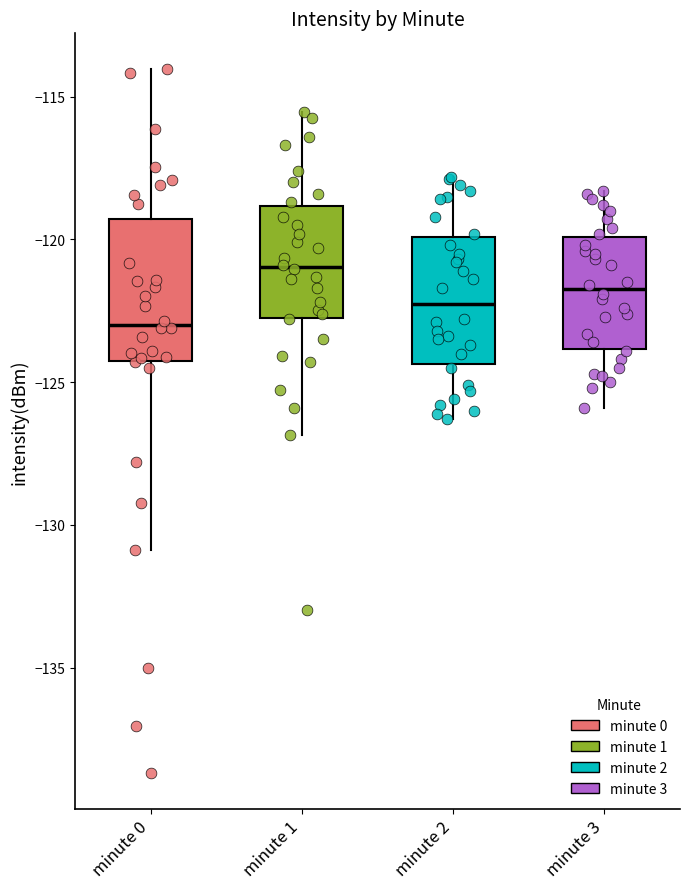

Reading left to right, read every box against the y-axis: the position of its median line, the range the box covers, and the ends of its whiskers. The values are not printed on the chart, so give them approximately, as read against the axis.

minute 0: median -123.0, box -124.0 to -119.5, whiskers -131.0 to -114.0
minute 1: median -121.0, box -122.5 to -119.0, whiskers -127.0 to -115.5
minute 2: median -122.0, box -124.5 to -120.0, whiskers -126.5 to -118.0
minute 3: median -121.5, box -124.0 to -120.0, whiskers -126.0 to -118.5